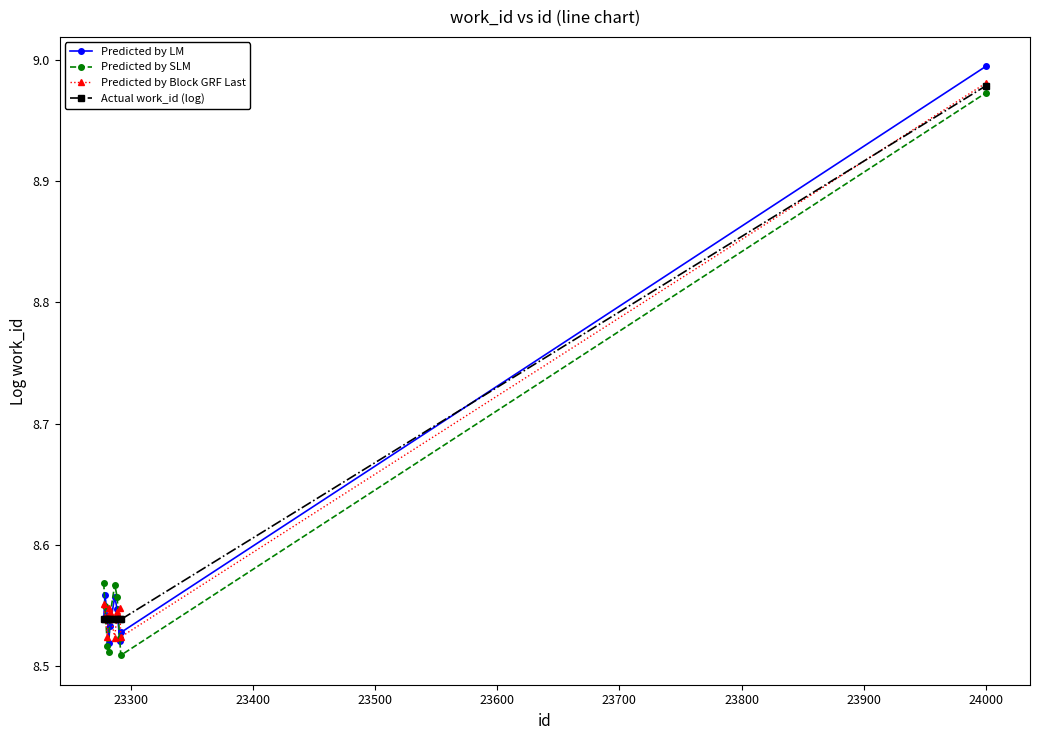

At how many categories does at least one series exceed 8?

10